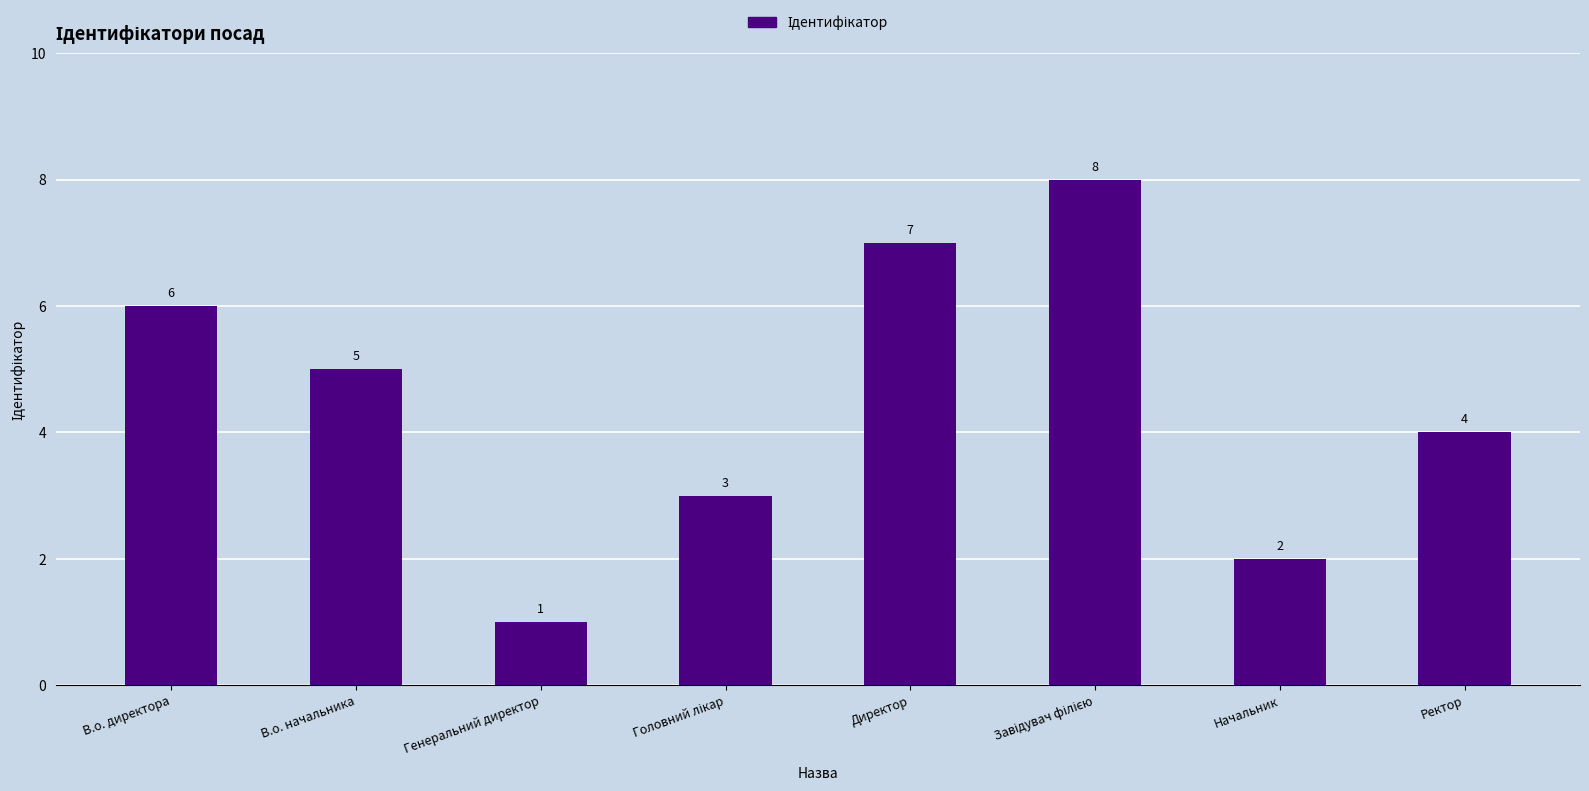

What is the change in value from В.о. начальника to Ректор?

-1